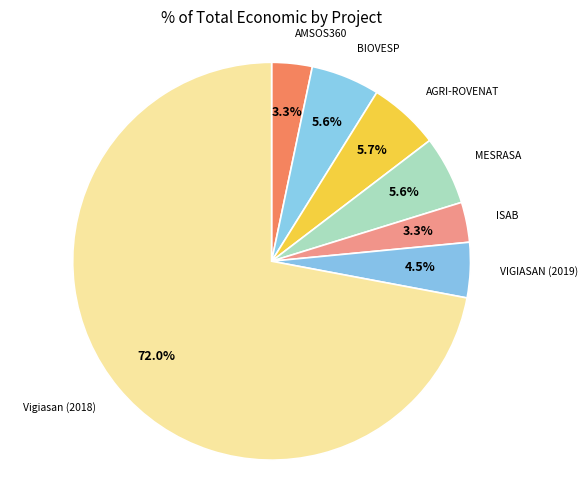

What is the largest slice in the pie chart?

Vigiasan (2018)